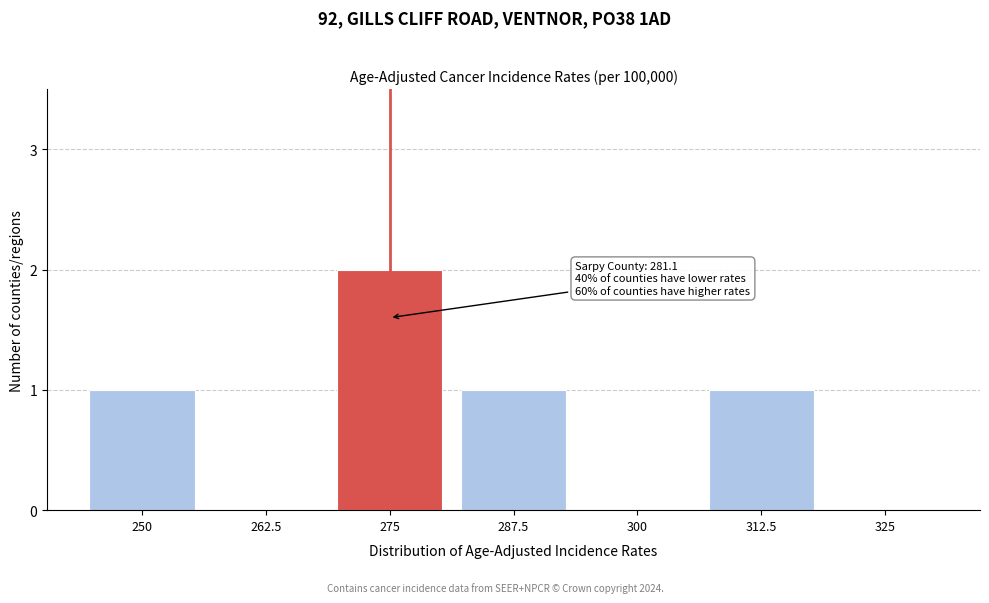

Reading left to right, transcribe all the data shown in this chart.

250=1	262.5=0	275=2	287.5=1	300=0	312.5=1	325=0